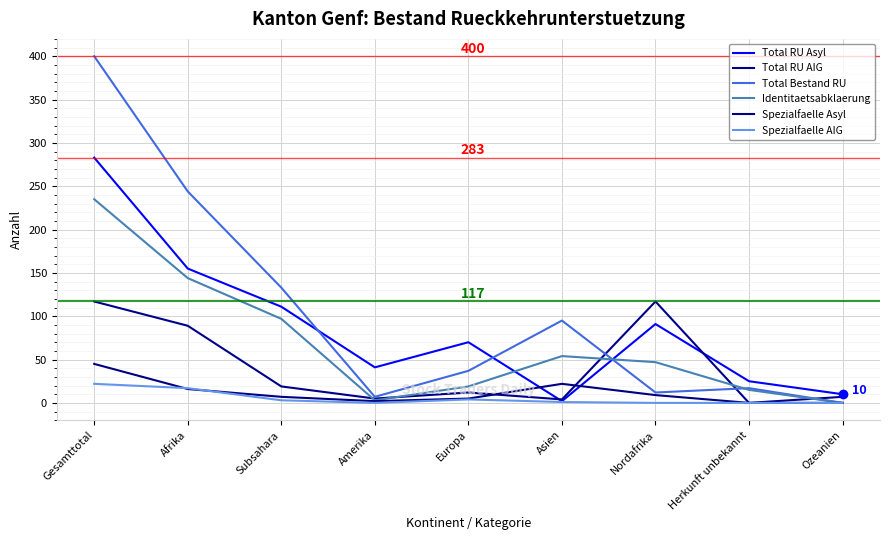

Is it true that Total RU Asyl equals 25 at Herkunft unbekannt?

True